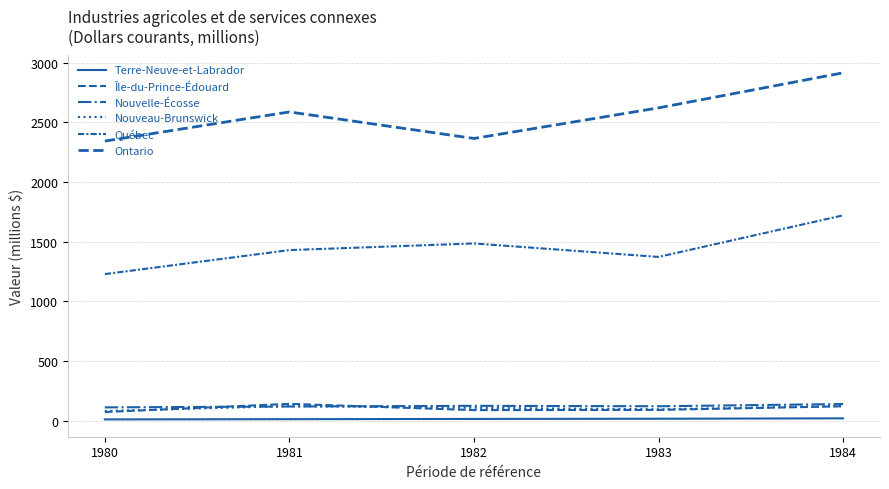

Does the chart display data point markers on the line(s)?

No